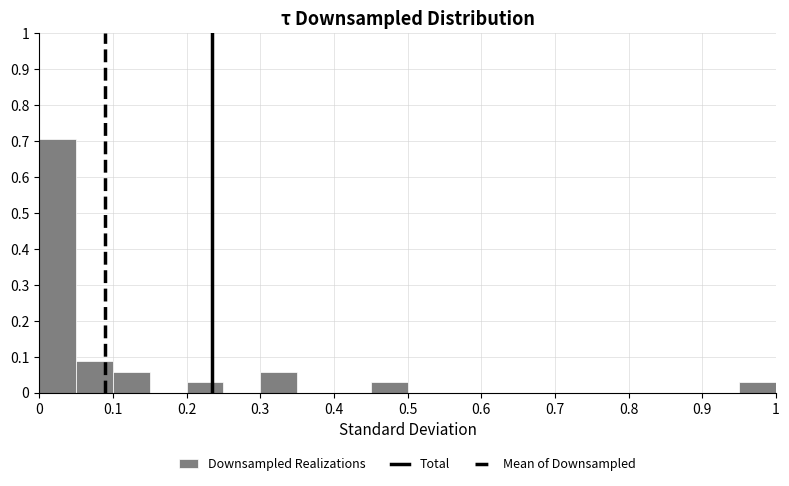

Reading left to right, list every bar in this chart as the range it spans on the x-axis followed by its height. The values are not printed on the chart, so give them approximately, as read against the axis.

0.00 to 0.05: 0.71
0.05 to 0.10: 0.09
0.10 to 0.15: 0.06
0.15 to 0.20: 0
0.20 to 0.25: 0.03
0.25 to 0.30: 0
0.30 to 0.35: 0.06
0.35 to 0.40: 0
0.40 to 0.45: 0
0.45 to 0.50: 0.03
0.50 to 0.55: 0
0.55 to 0.60: 0
0.60 to 0.65: 0
0.65 to 0.70: 0
0.70 to 0.75: 0
0.75 to 0.80: 0
0.80 to 0.85: 0
0.85 to 0.90: 0
0.90 to 0.95: 0
0.95 to 1.00: 0.03